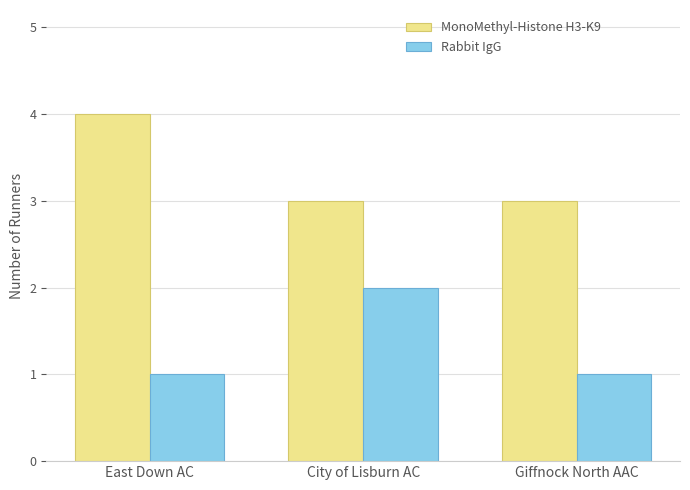

How many bars are there in total?

6